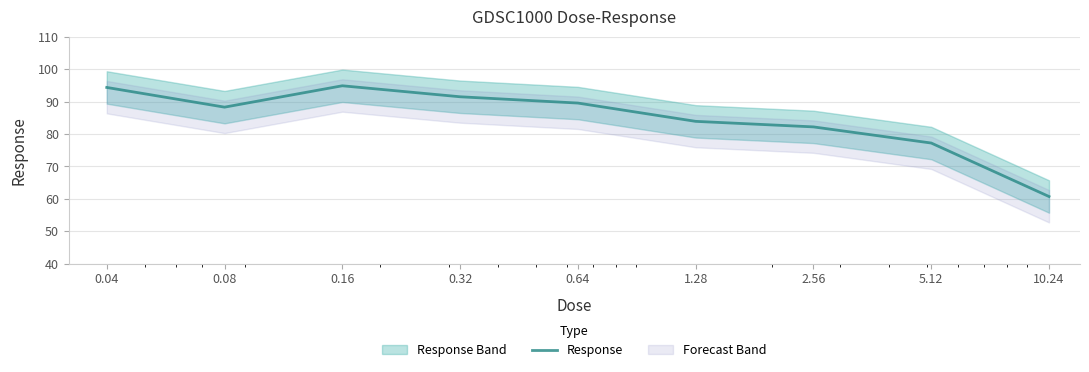

What is the difference between the values at 10.24 and 5.12?

16.5